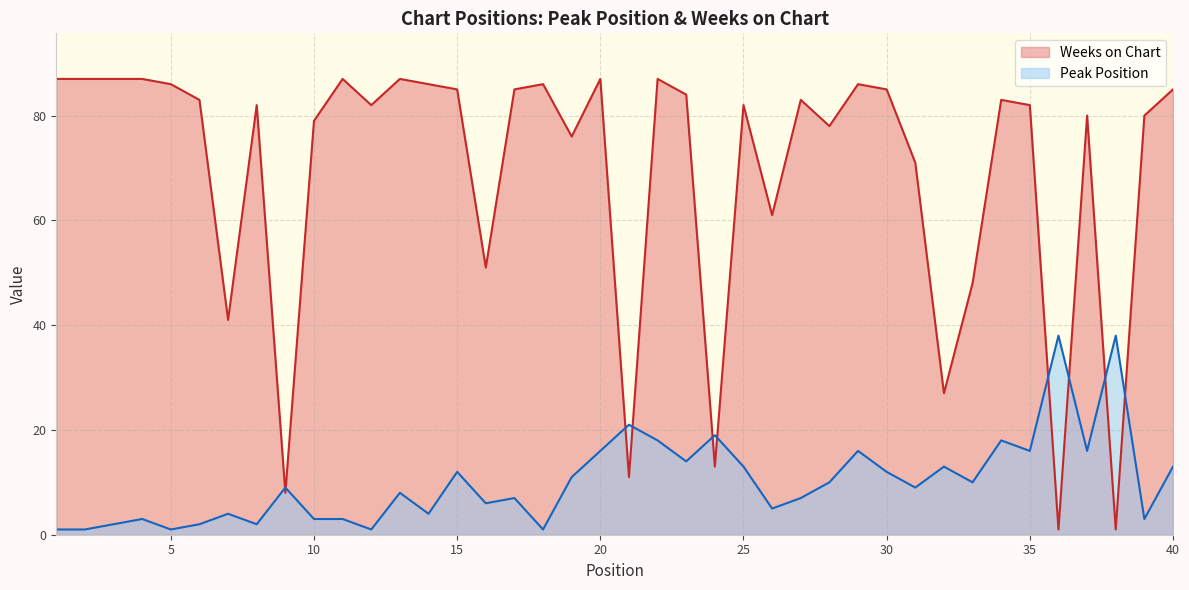

True or false: Weeks on Chart has more than 1 interior local peaks.

True